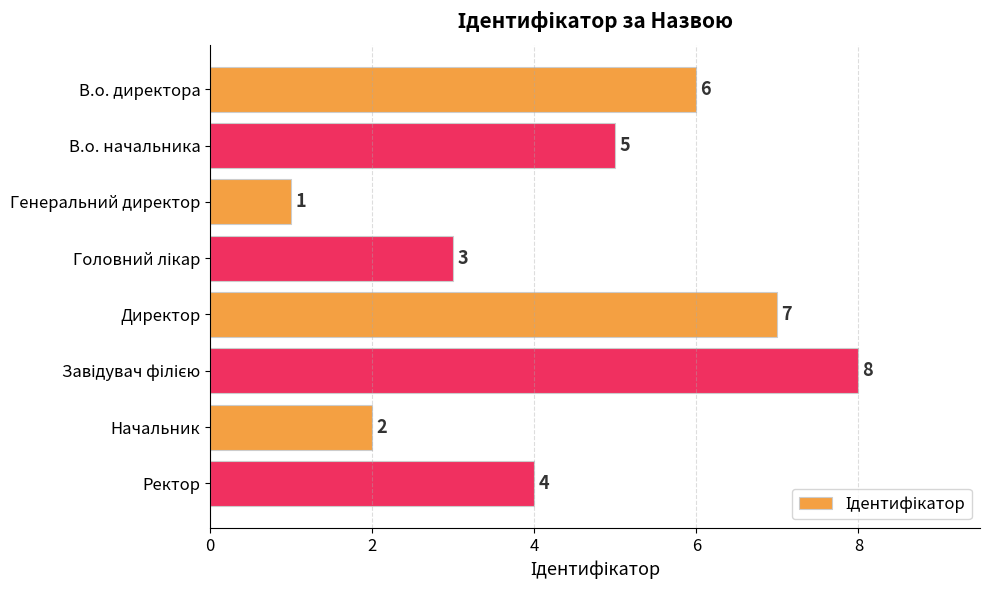

What is the change in value from Начальник to Ректор?

+2